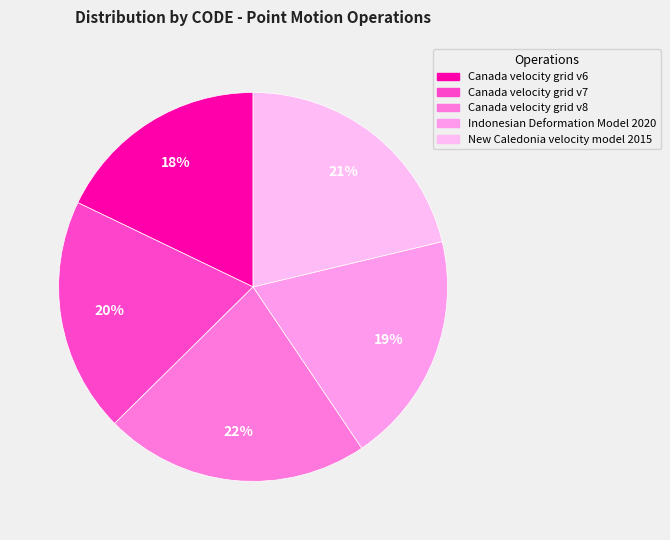

Is Indonesian Deformation Model 2020 the majority of the pie?

No